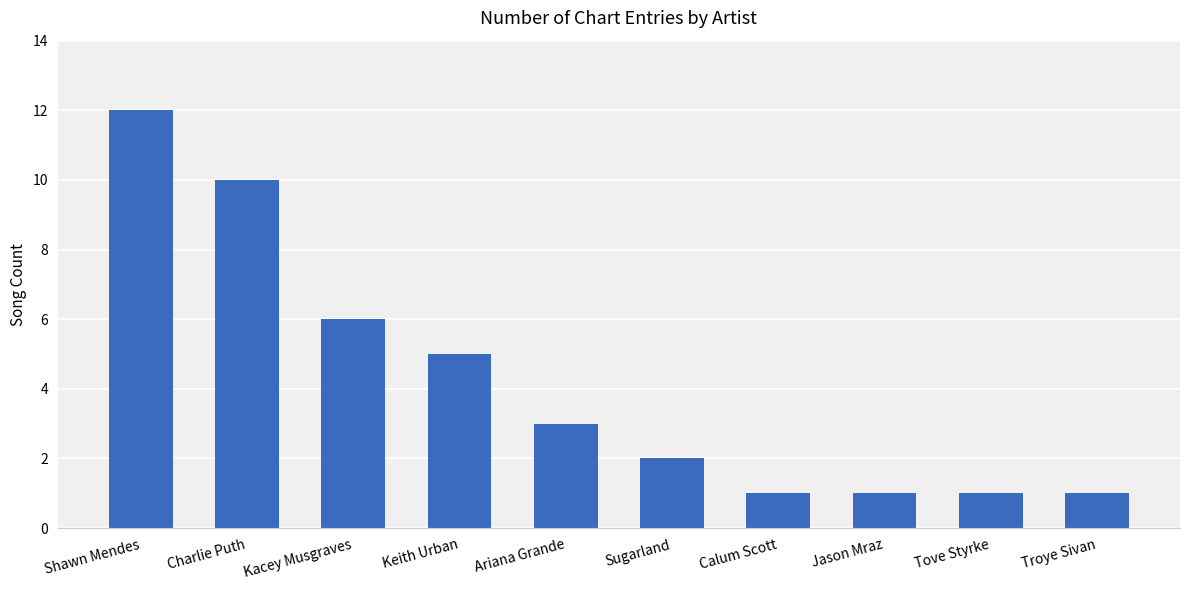

What is the greatest value displayed?

12